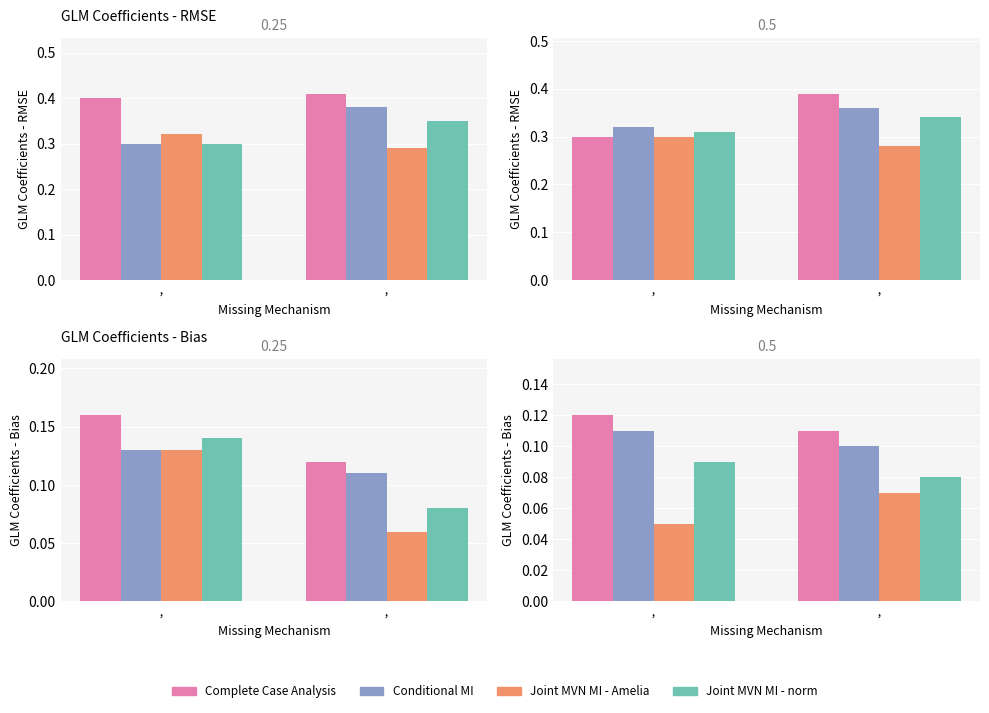

What is the total value across all series at  , ?

0.4